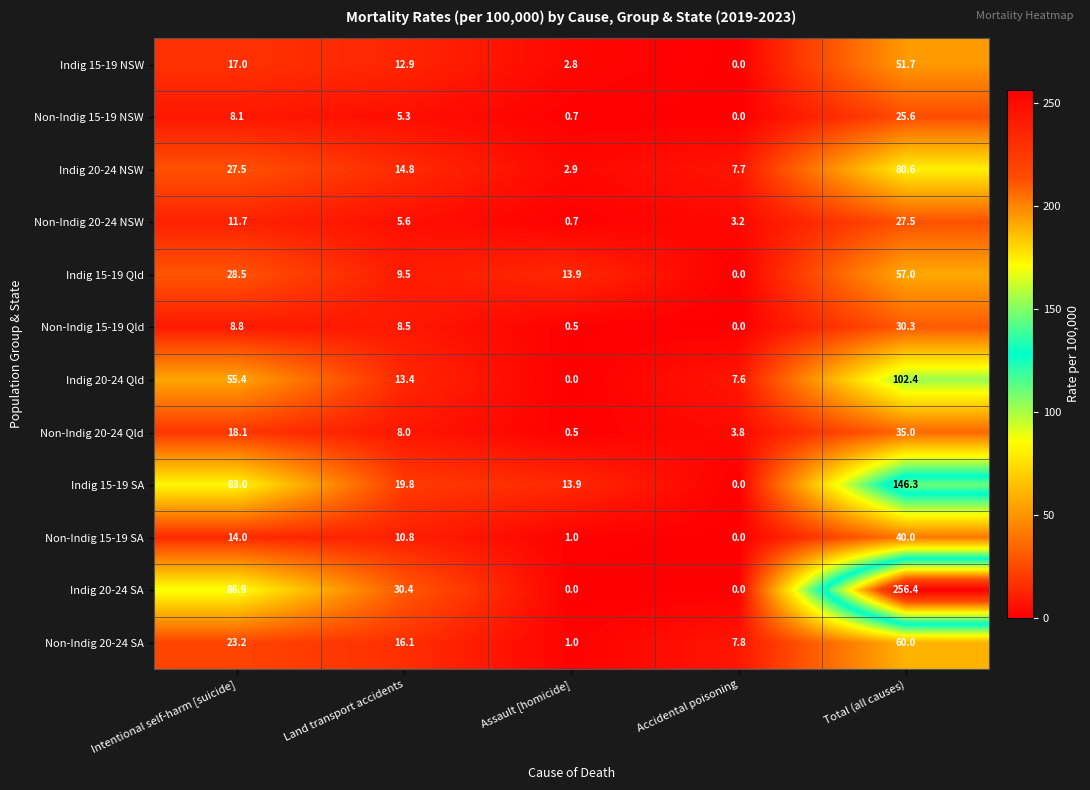

What is the sum of all Indig 15-19 Qld values?

108.9